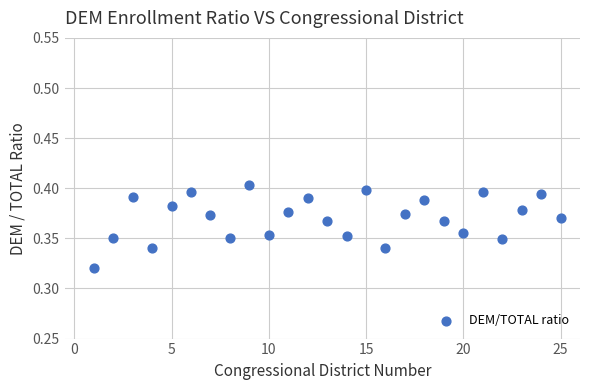

What is the range of X values (max minus min)?

24.0